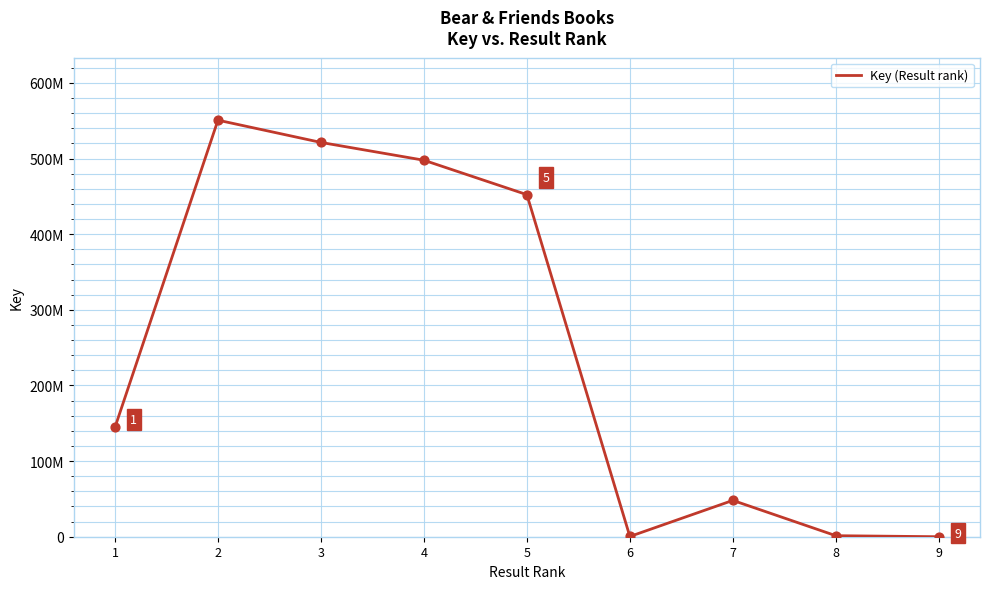

Is this an area chart (filled region under the line)?

No